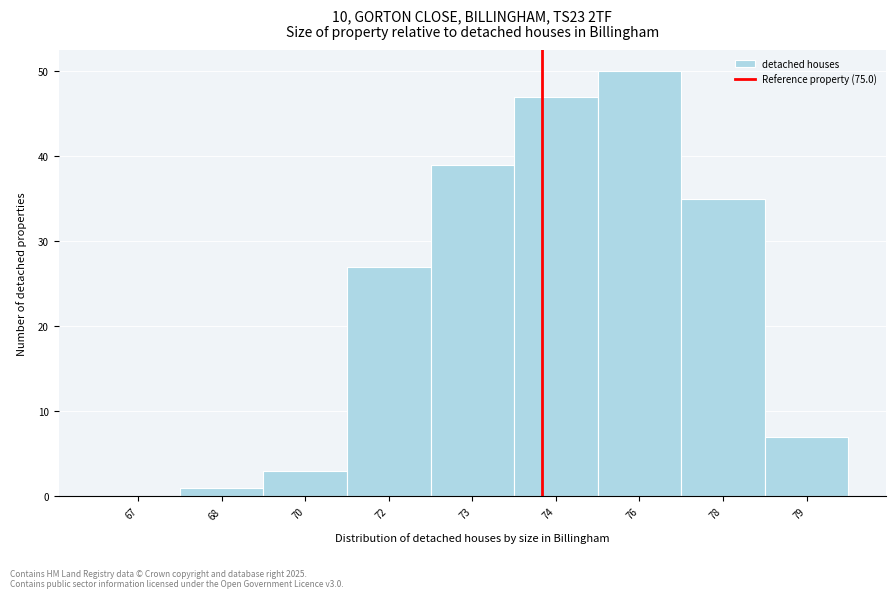

Reading right to left, what are all the values shown in this chart?

79=7	78=35	76=50	74=47	73=39	72=27	70=3	68=1	67=0